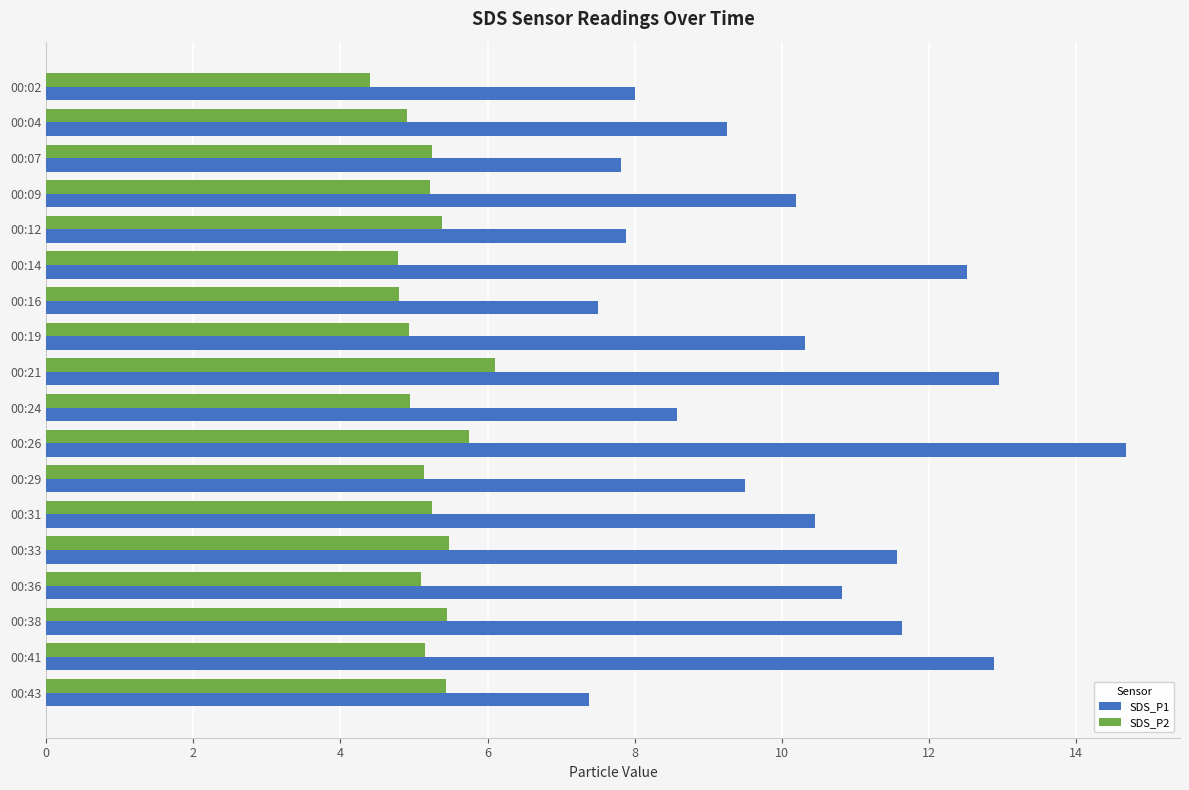

At which label is SDS_P1 closest to 11?

00:36